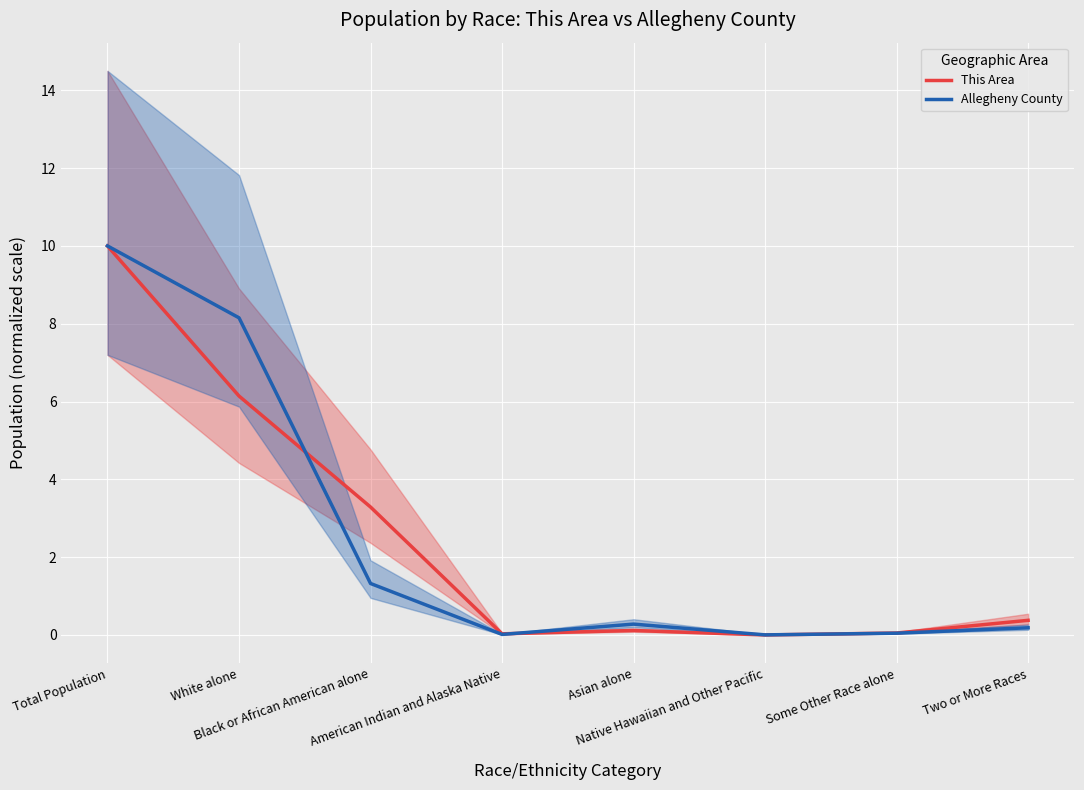

Where is This Area nearest to the value 5?

White alone